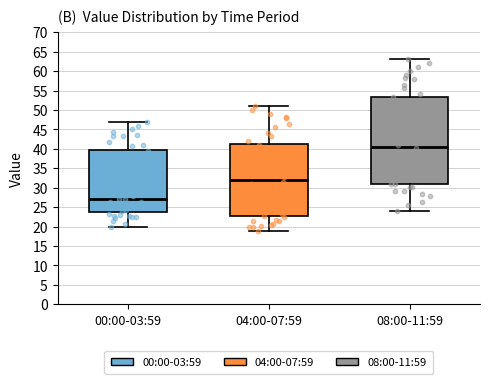

Reading left to right, transcribe this box plot: for each box, give where its median line is, the range the box spans, and where its two whiskers end, as read against the y-axis. The values are not printed on the chart, so give them approximately, as read against the axis.

00:00-03:59: median 27.0, box 24.0 to 40.0, whiskers 20.0 to 47.0
04:00-07:59: median 32.0, box 22.5 to 41.5, whiskers 19.0 to 51.0
08:00-11:59: median 40.5, box 31.0 to 53.5, whiskers 24.0 to 63.0